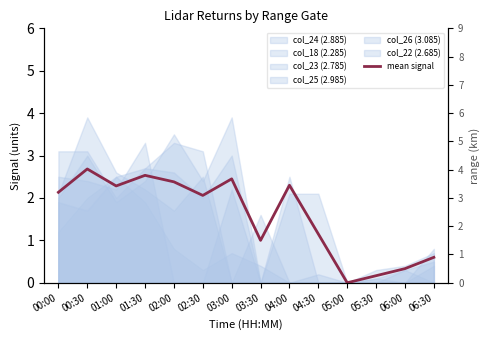

Where does the data first go above 2?

00:00